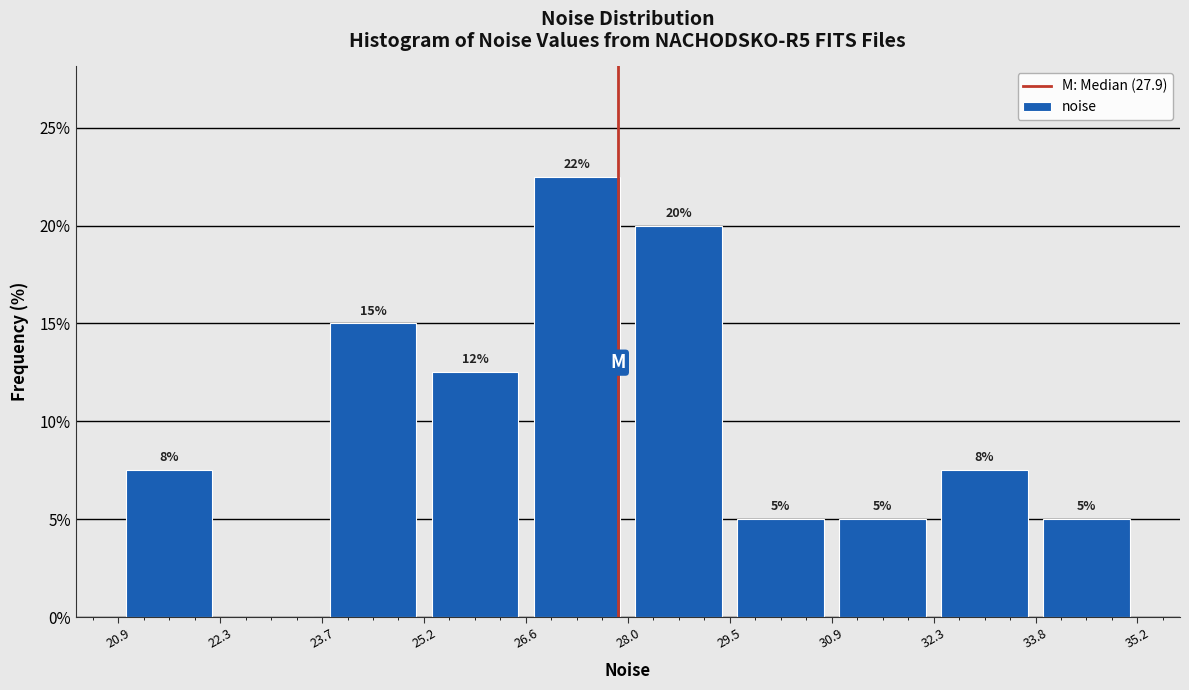

Over which range of the x-axis is the bar tallest?

26.6 to 28.0